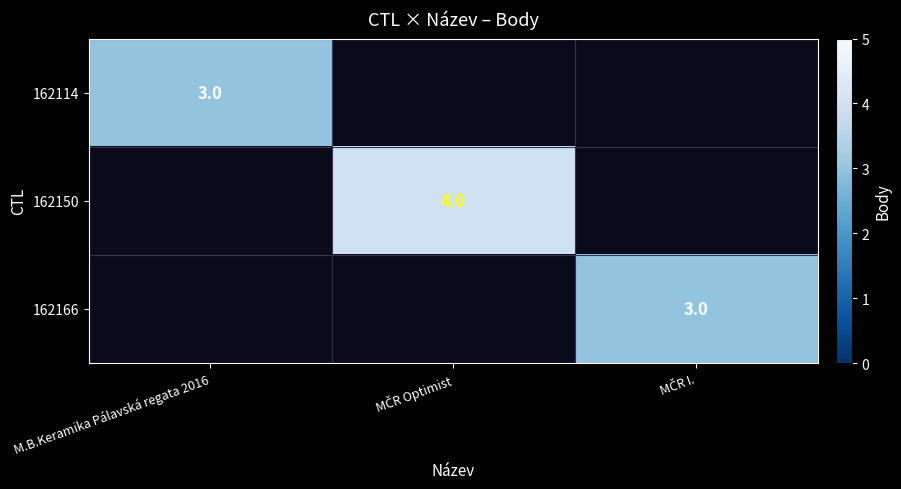

At M.B.Keramika Pálavská regata 2016, list the series in order from smallest to largest.

162114, 162150, 162166